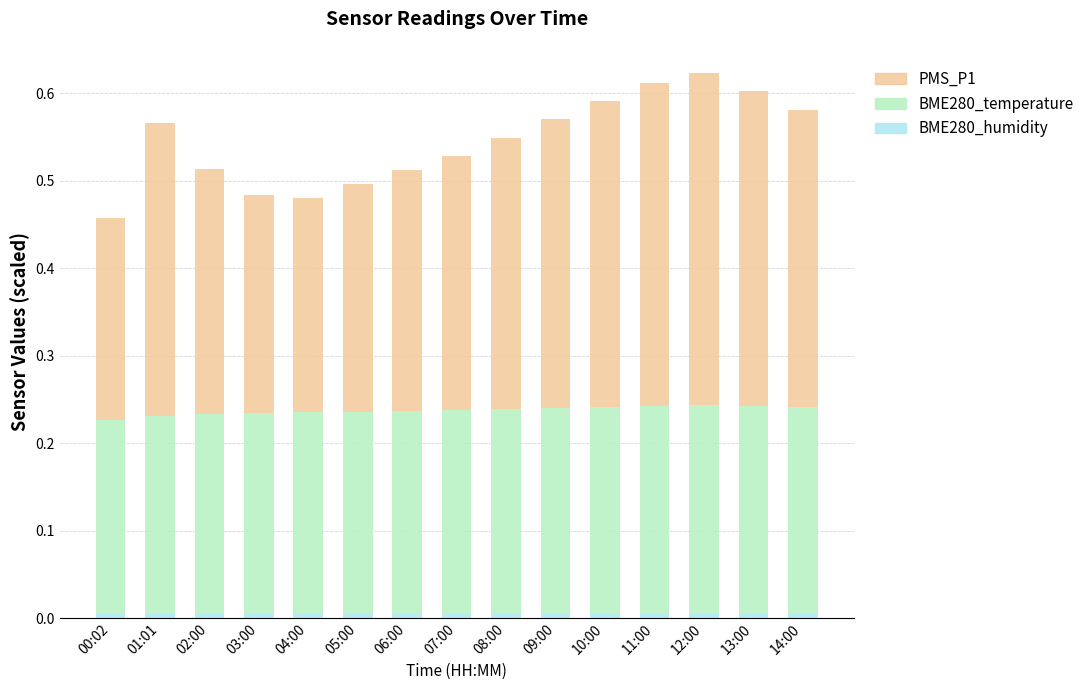

Is it true that BME280_humidity equals 0.0 at 02:00?

True